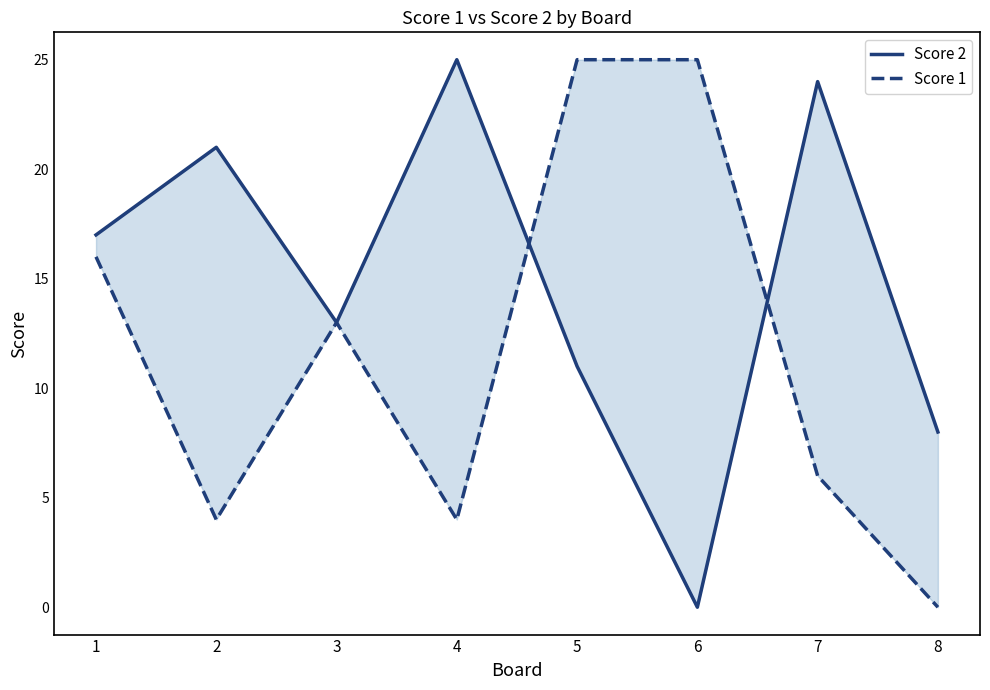

True or false: Score 2 has a value of 5 at 8.

False